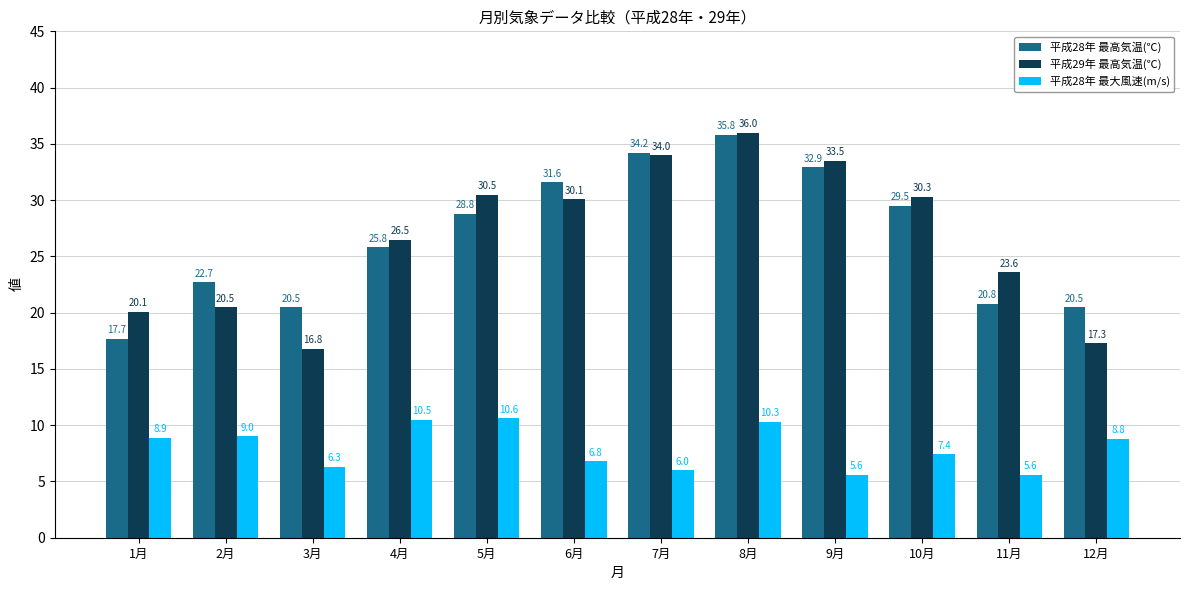

What is the smallest value displayed?

5.6